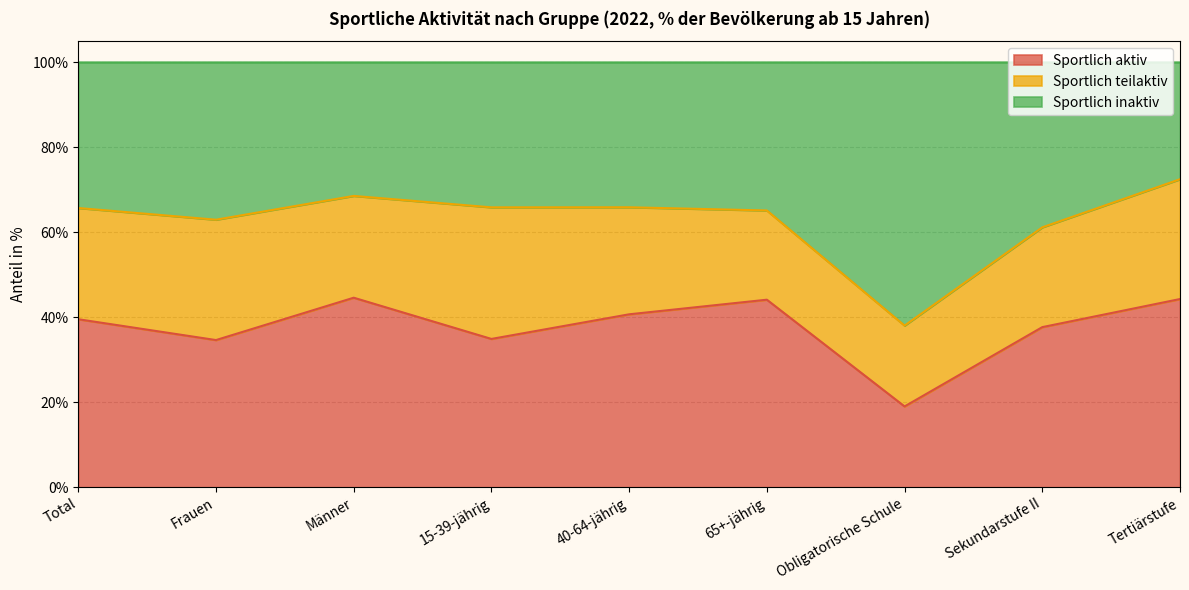

What is the total value across all series at Sekundarstufe II?

100.0